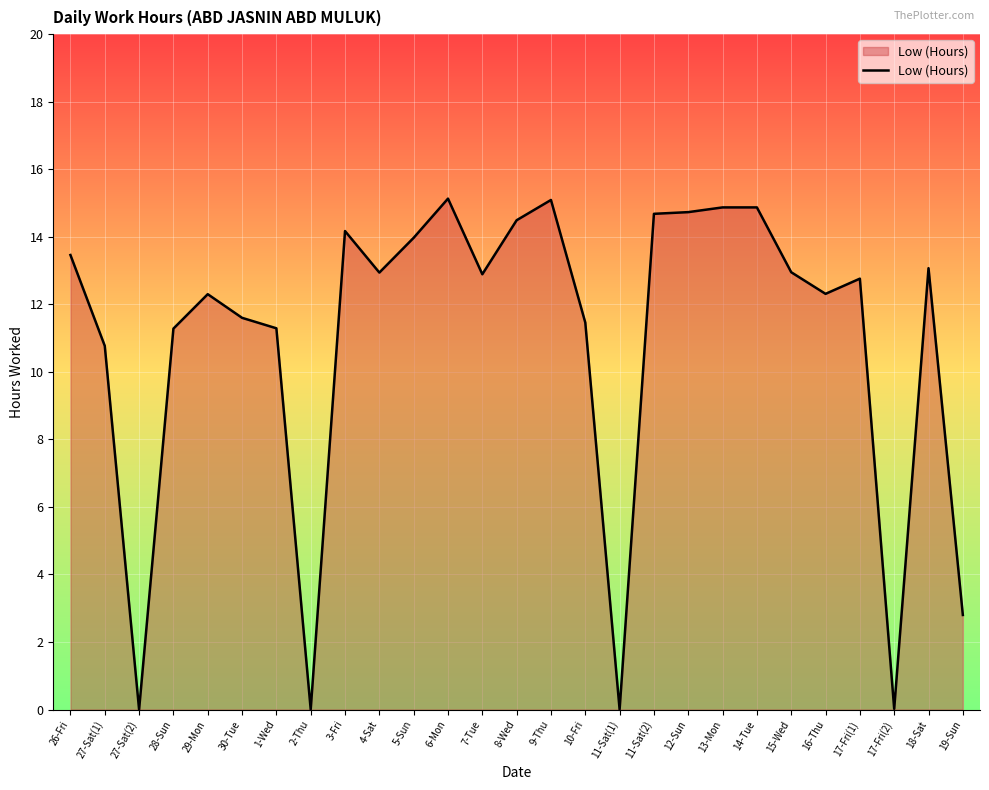

What position from the left is 9-Thu?

15